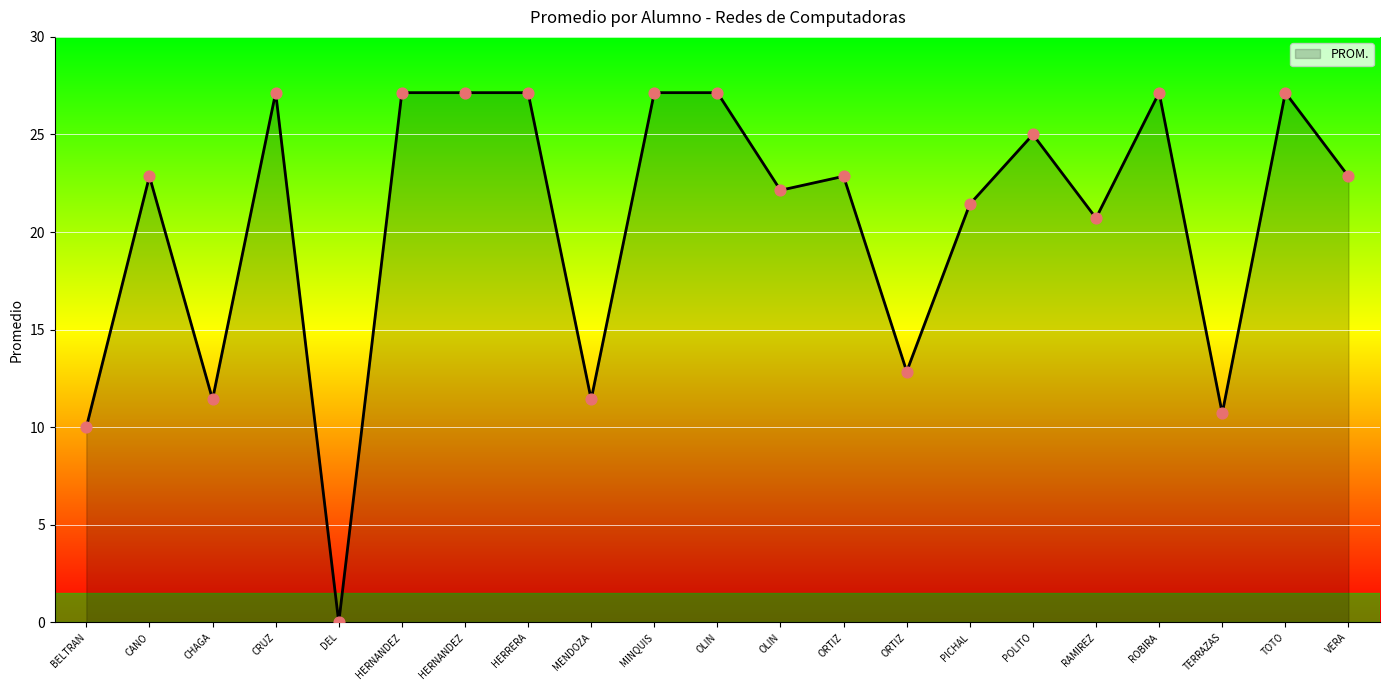

How many lines are shown in the chart?

1